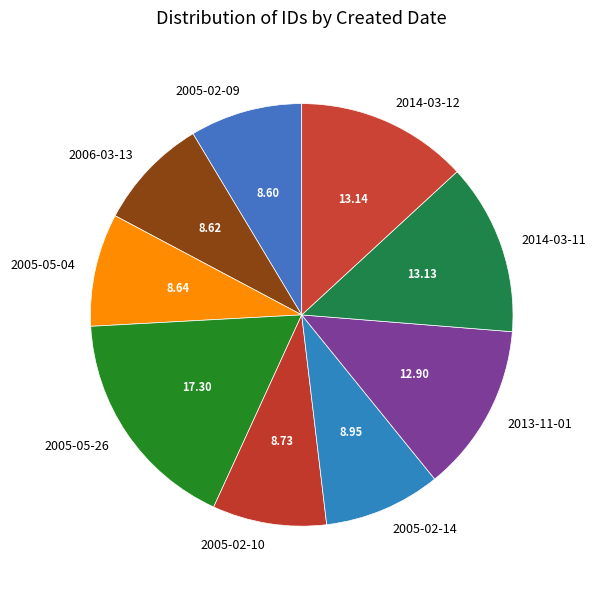

How many segments does this pie chart have?

9